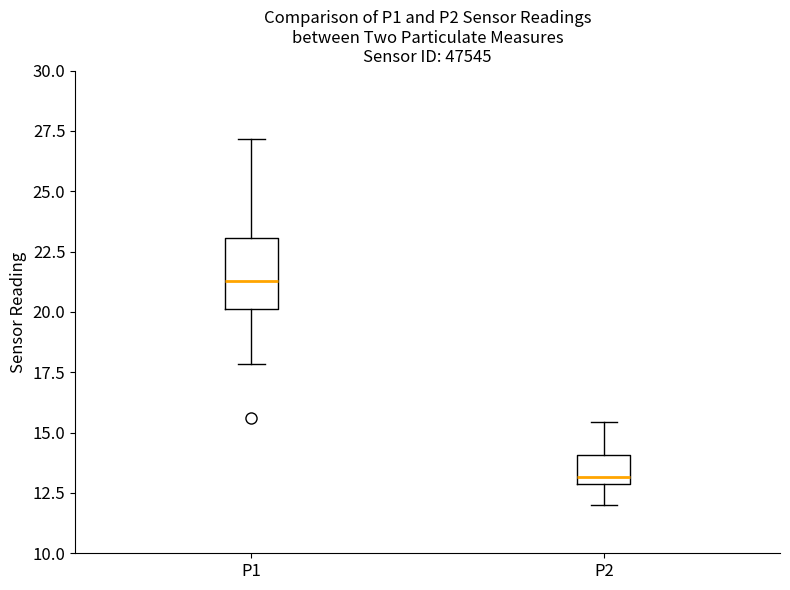

Where does the lower whisker of the box for P2 end on the y-axis? The values are not printed on the chart, so give them approximately, as read against the axis.

12.0